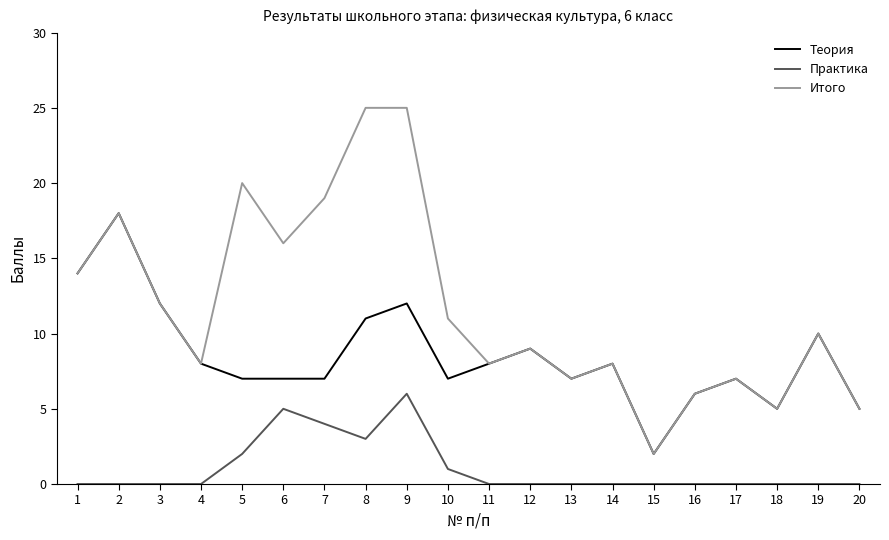

Does the chart have visible grid lines?

No